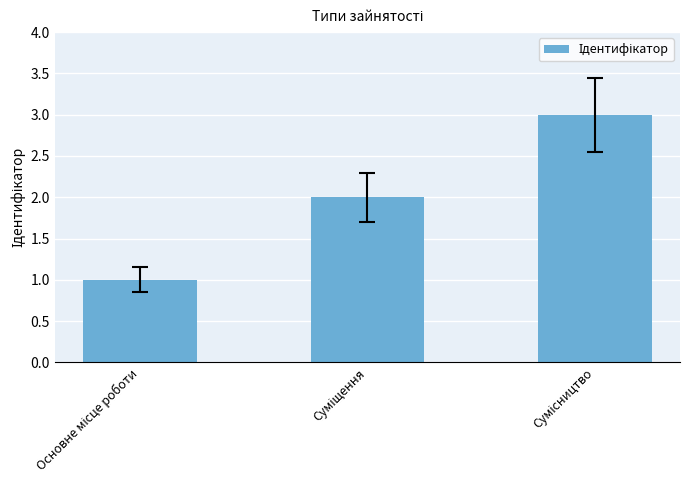

What is the value of the 2nd bar from the left?

2